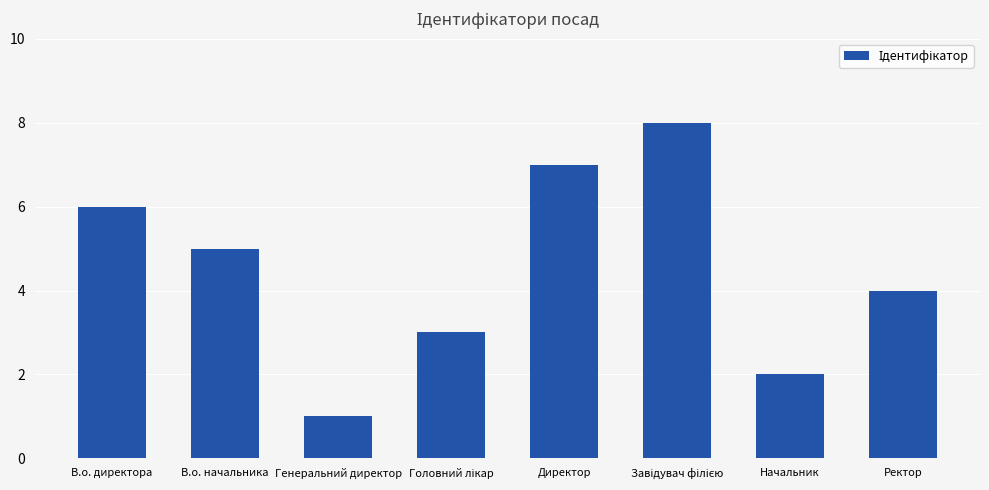

Reading left to right, extract all data points from this chart.

6	5	1	3	7	8	2	4